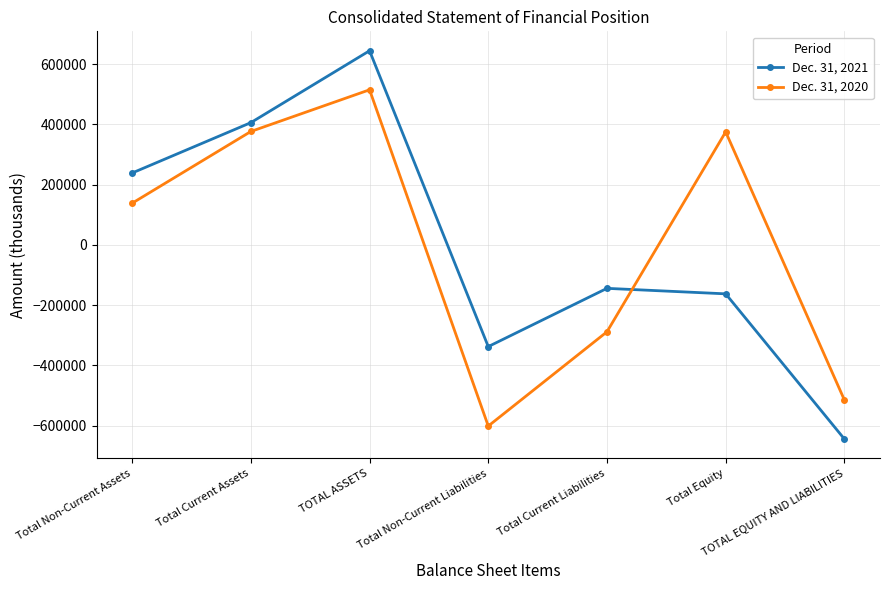

What is the maximum value shown in the chart?

644780